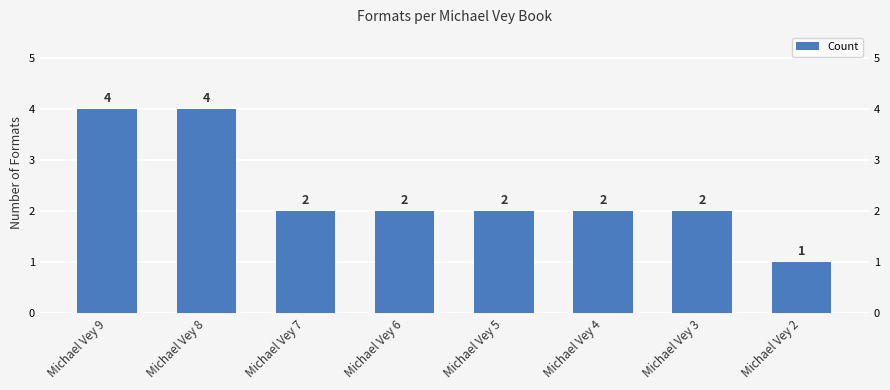

Count the values in the range 2 to 4.

7